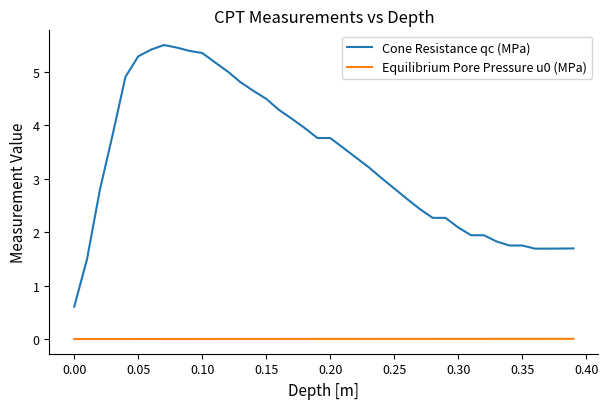

Which series has the largest range (max minus min)?

Cone Resistance qc (MPa)